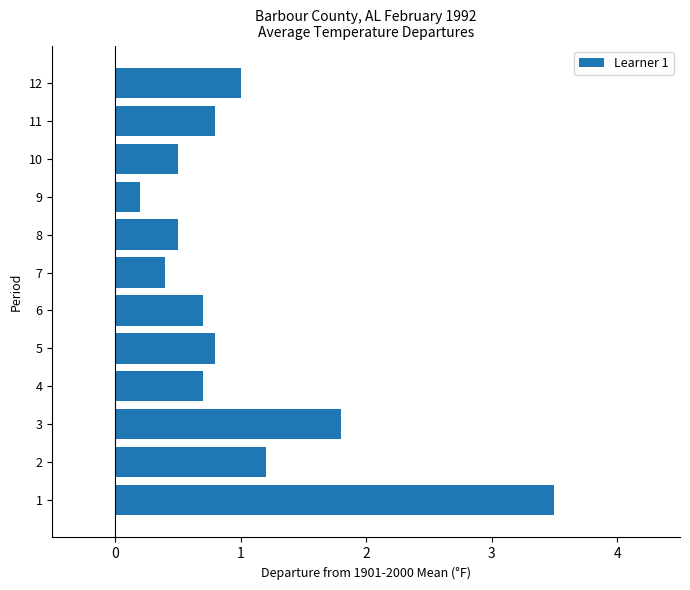

At which category does the chart reach its minimum across all series?

9